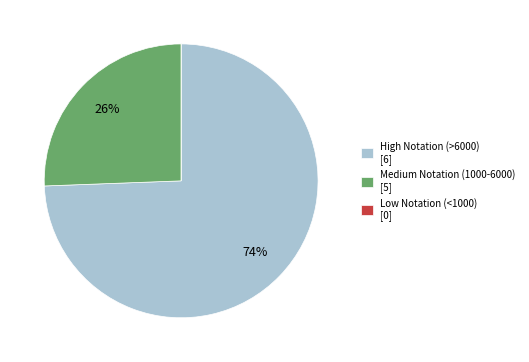

To the nearest percent, what is the average slice percentage?

33%